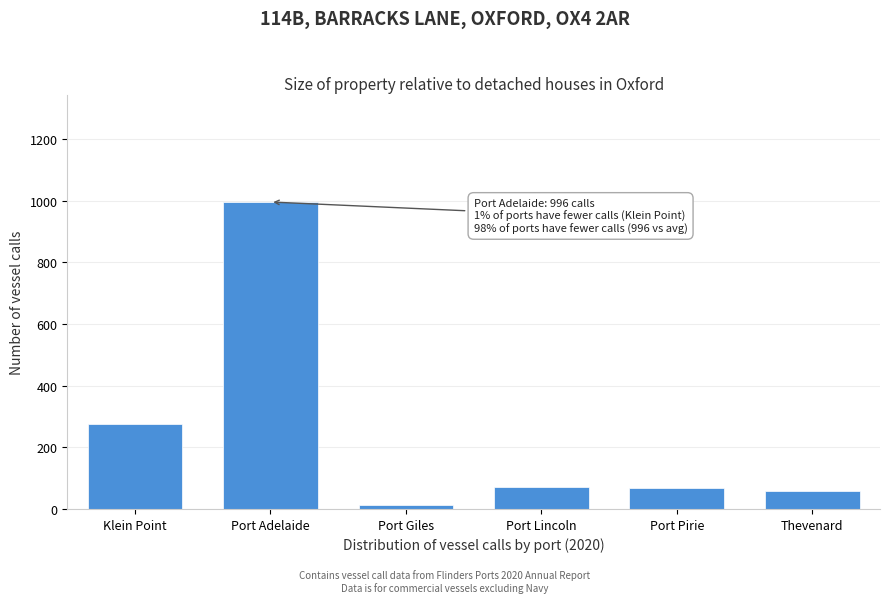

The chart shows a value of 116 at Port Pirie. True or false?

False